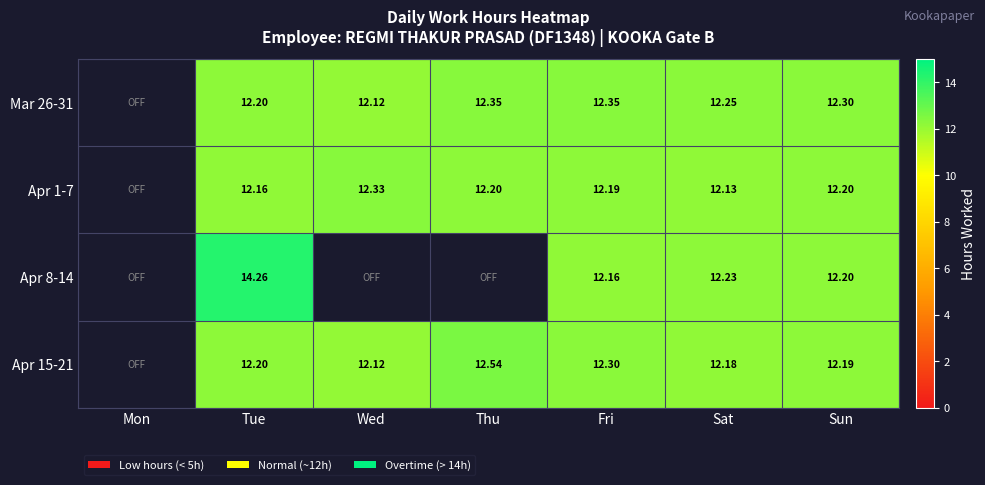

How many categories are shown in the chart?

7